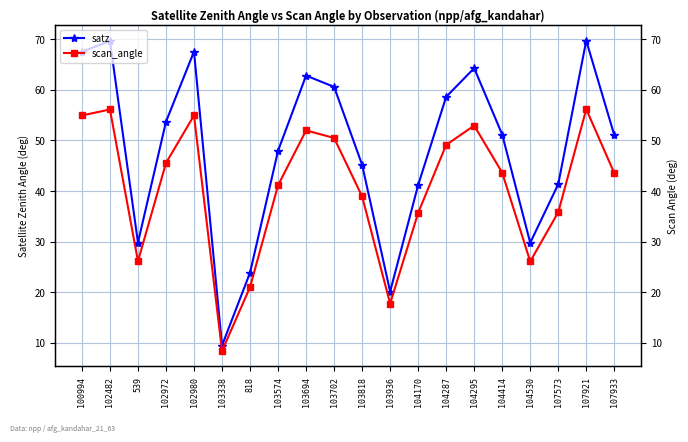

What is the greatest value displayed?

69.8